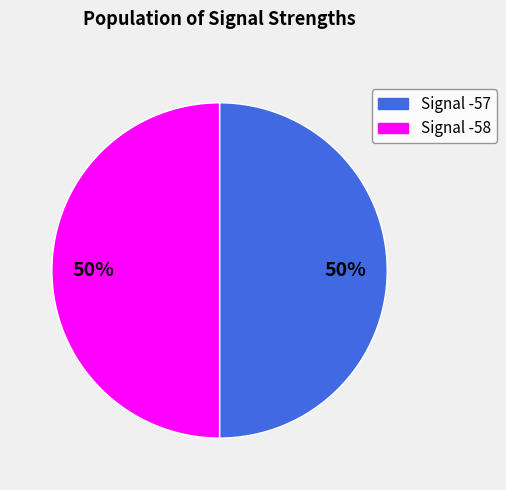

To the nearest percent, what is the average slice percentage?

50%